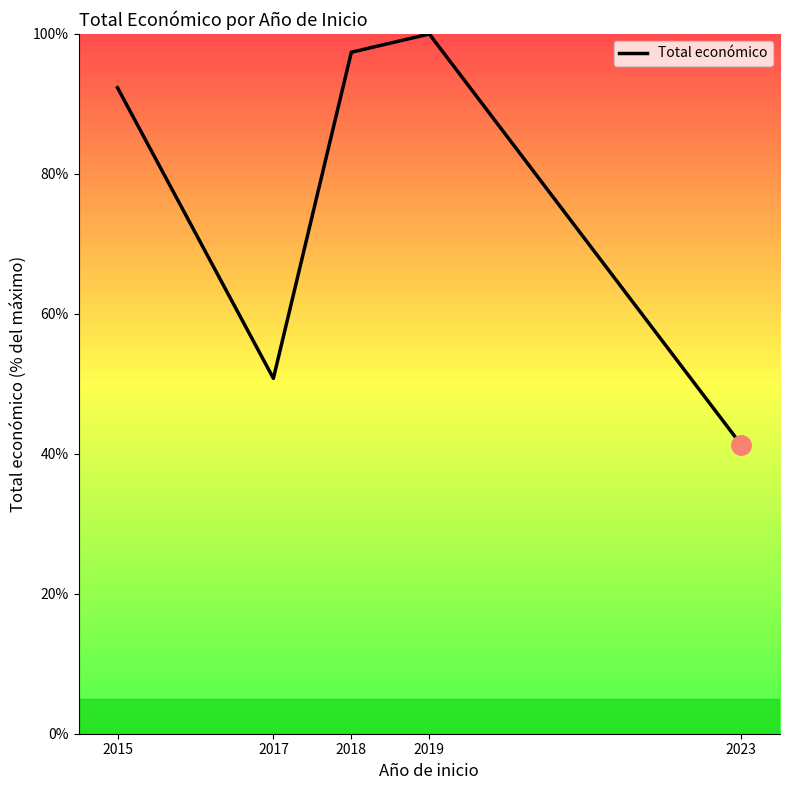

What is the ratio of the value at 2018 to the value at 2023?

2.4